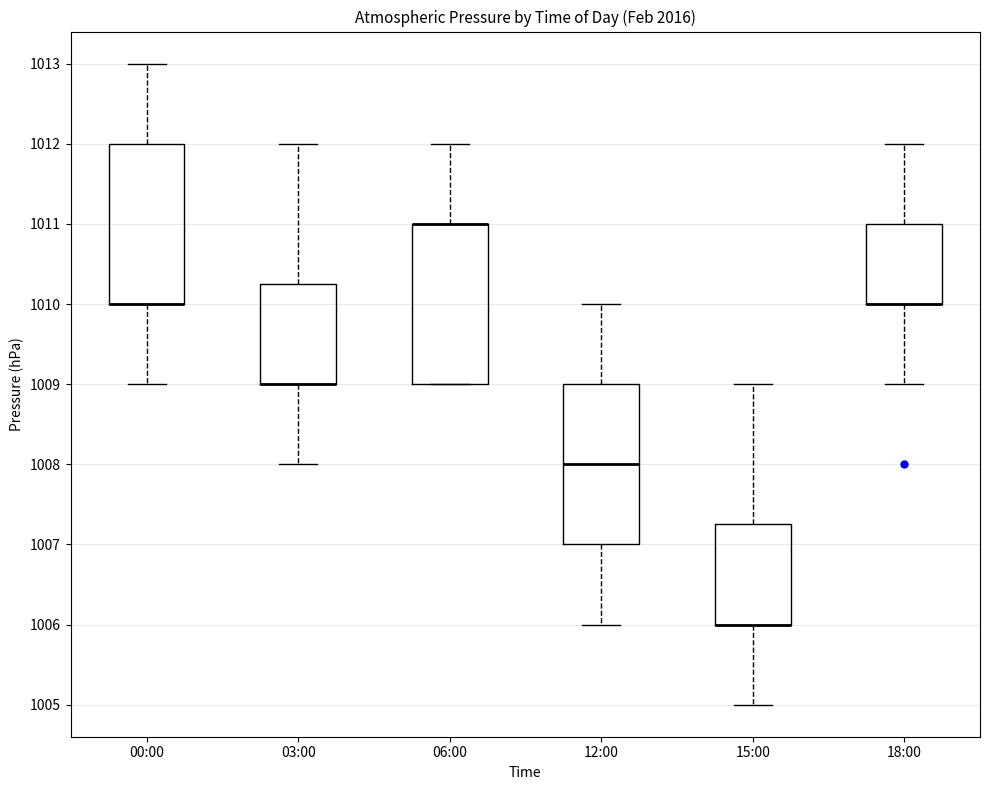

Reading left to right, read every box against the y-axis: the position of its median line, the range the box covers, and the ends of its whiskers. The values are not printed on the chart, so give them approximately, as read against the axis.

00:00: median 1010.0 (drawn on the box's lower edge), box 1010.0 to 1012.0, whiskers 1009.0 to 1013.0
03:00: median 1009.0 (drawn on the box's lower edge), box 1009.0 to 1010.3, whiskers 1008.0 to 1012.0
06:00: median 1011.0 (drawn on the box's upper edge), box 1009.0 to 1011.0, whiskers 1009.0 to 1012.0
12:00: median 1008.0, box 1007.0 to 1009.0, whiskers 1006.0 to 1010.0
15:00: median 1006.0 (drawn on the box's lower edge), box 1006.0 to 1007.3, whiskers 1005.0 to 1009.0
18:00: median 1010.0 (drawn on the box's lower edge), box 1010.0 to 1011.0, whiskers 1009.0 to 1012.0